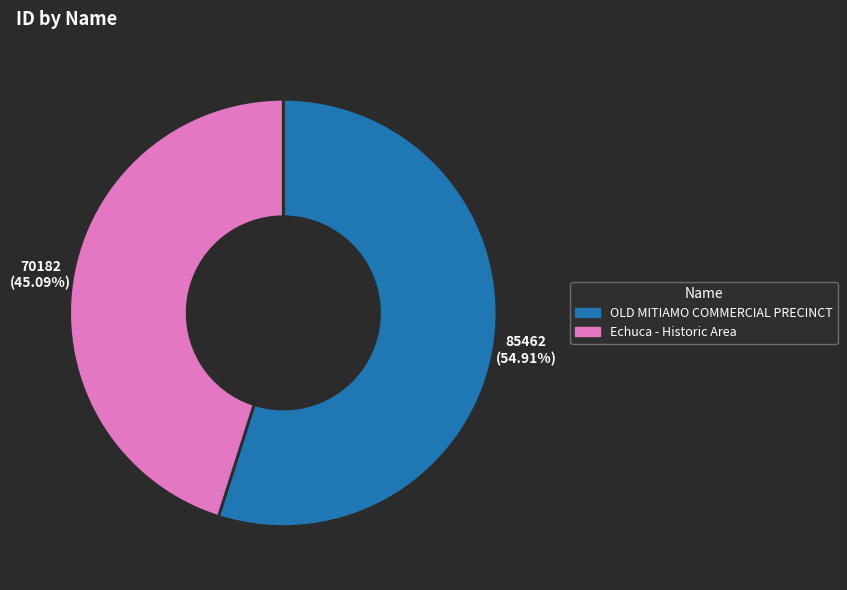

Is it true that OLD MITIAMO COMMERCIAL PRECINCT is 55% of the pie?

True